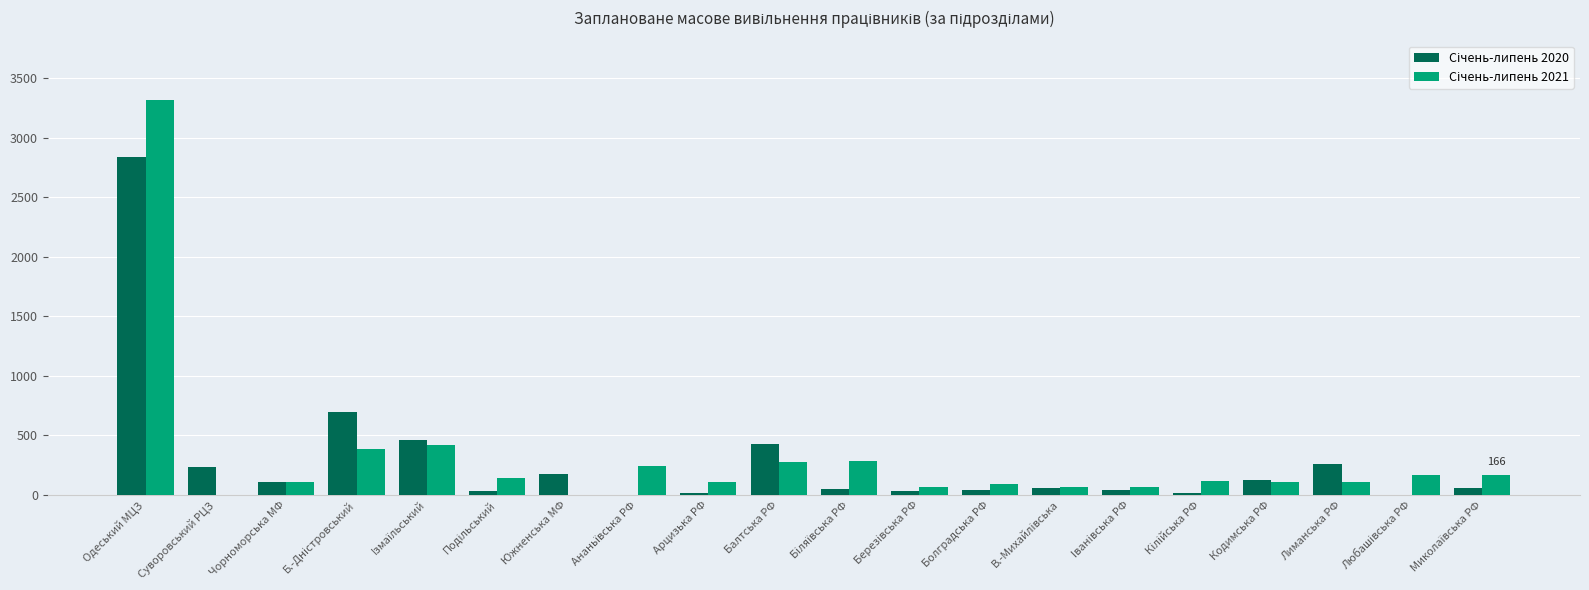

What is the maximum value shown in the chart?

3320